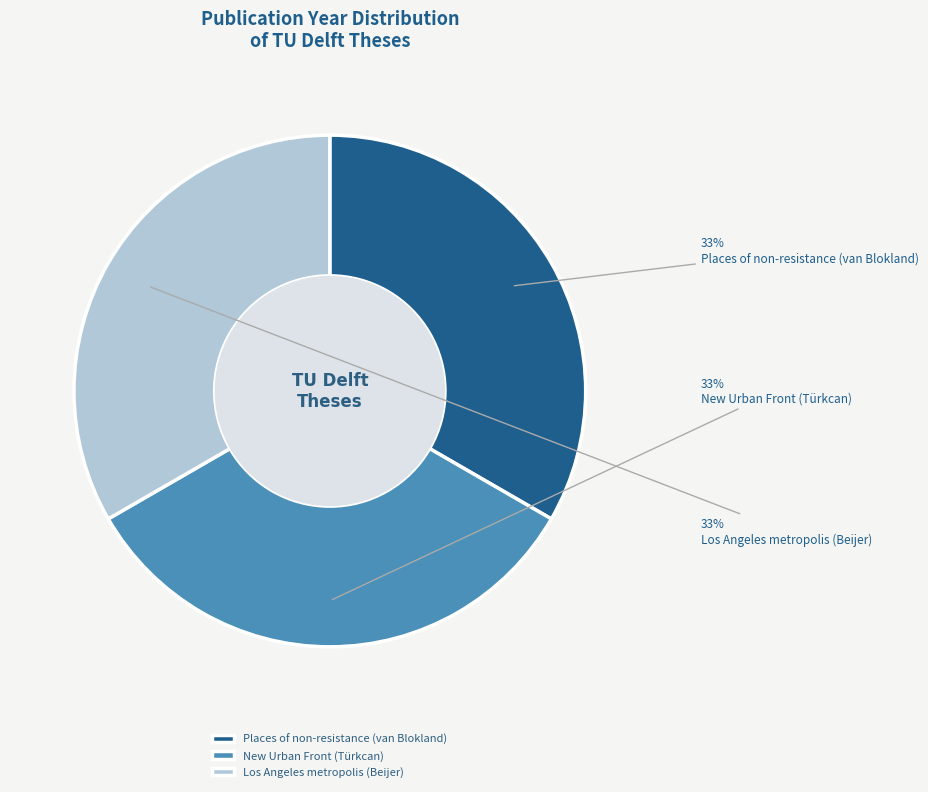

Do Places of non-resistance (van Blokland) and New Urban Front (Türkcan) together represent more than half of the pie?

Yes